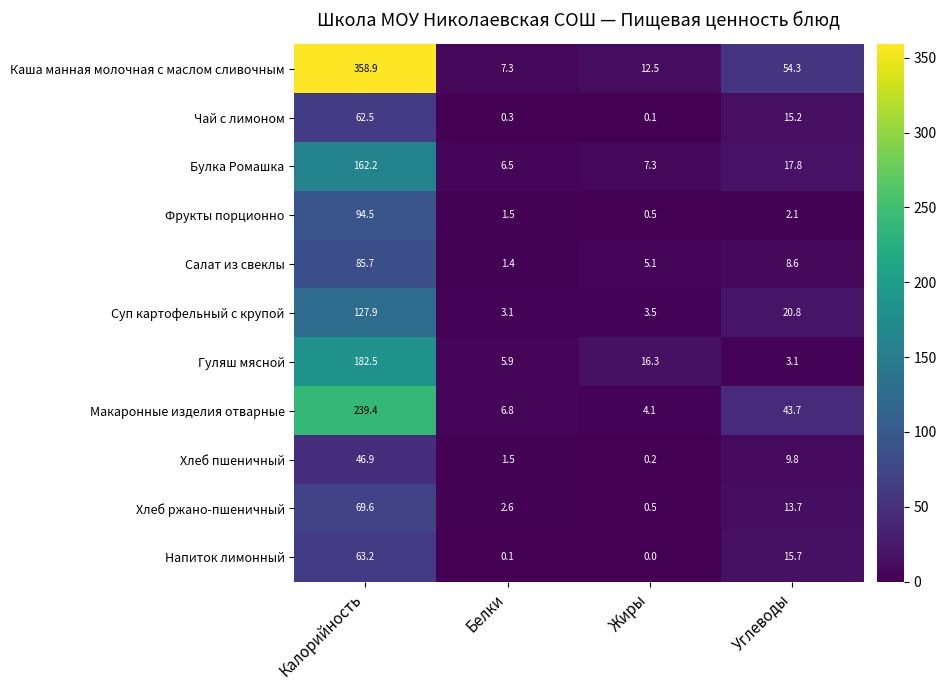

Is it true that Гуляш мясной equals 182.5 at Калорийность?

True